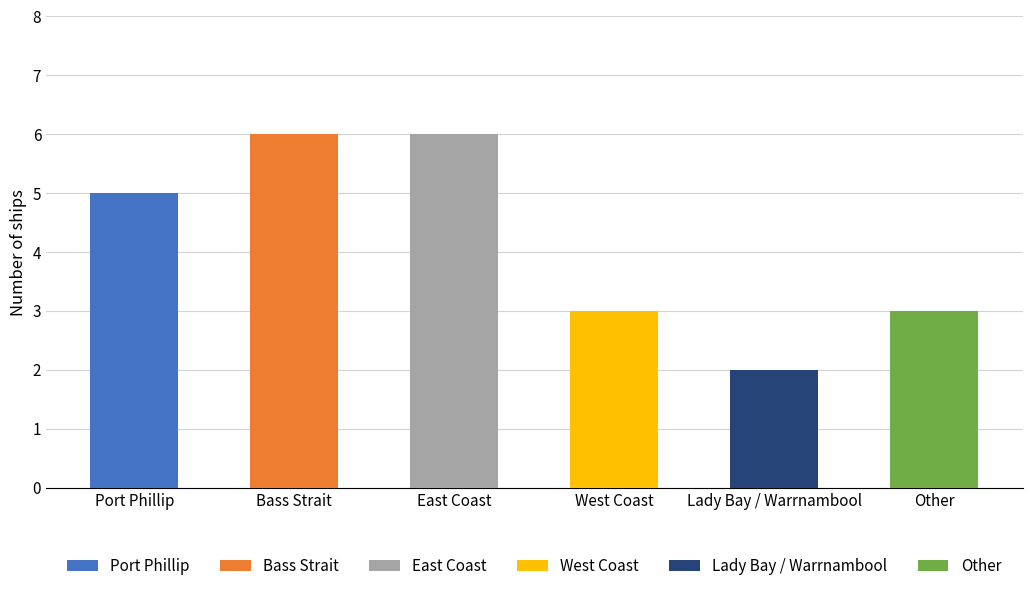

Reading right to left, transcribe all the data shown in this chart.

3	2	3	6	6	5